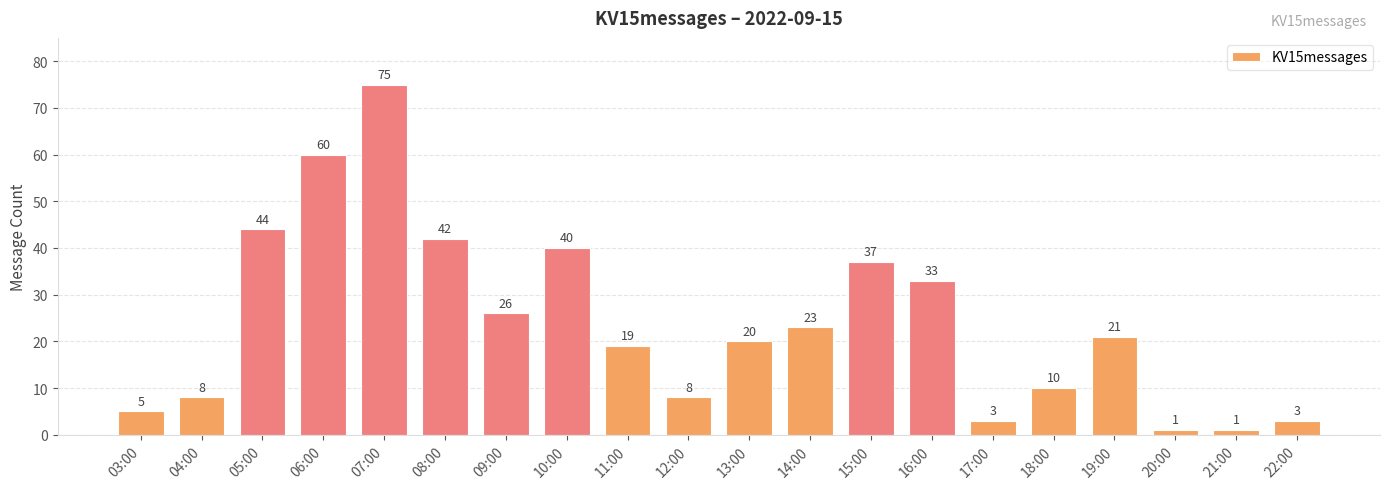

How many data points are less than 21?

10